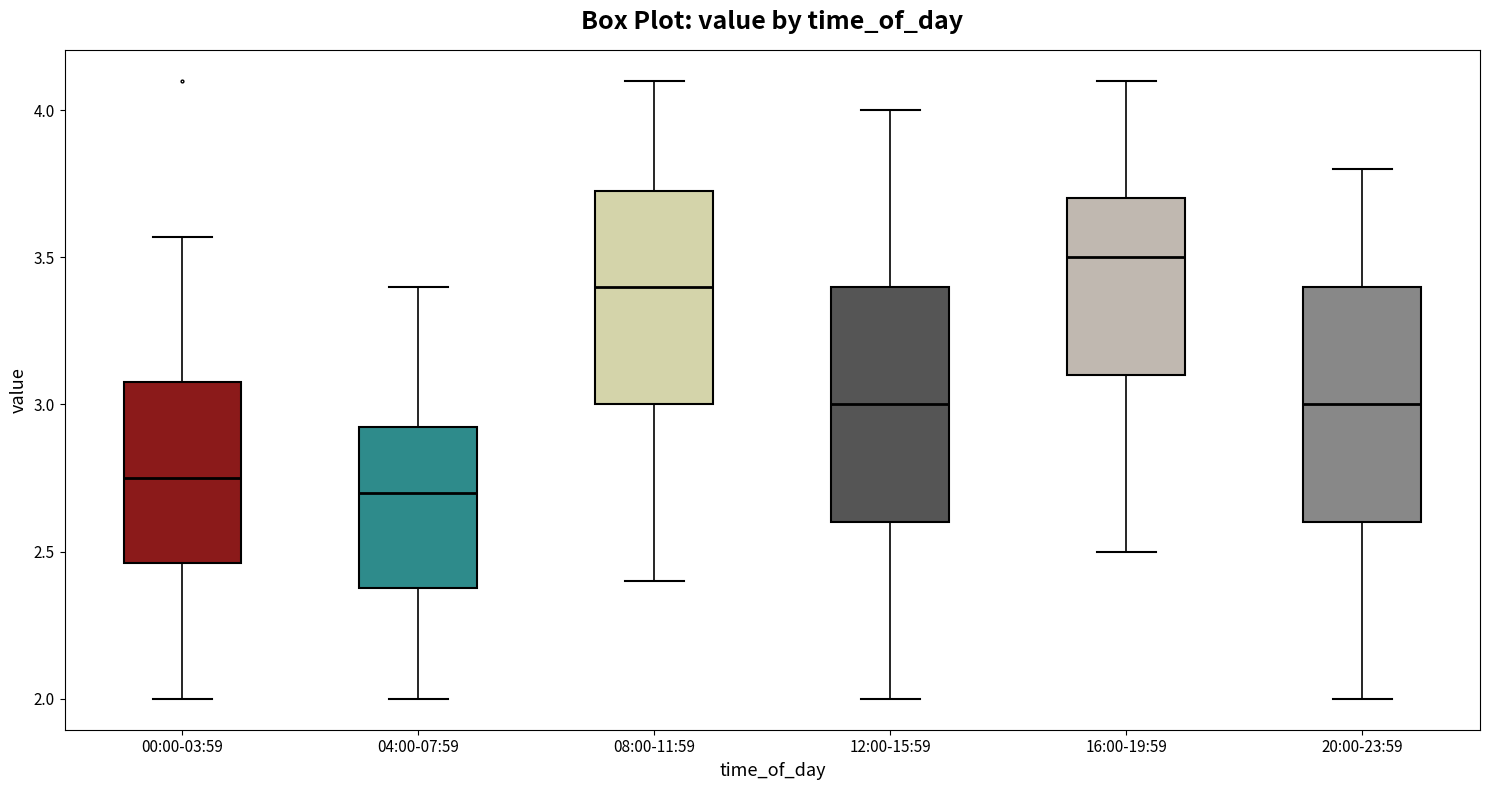

Reading left to right, read every box against the y-axis: the position of its median line, the range the box covers, and the ends of its whiskers. The values are not printed on the chart, so give them approximately, as read against the axis.

00:00-03:59: median 2.75, box 2.45 to 3.10, whiskers 2.00 to 3.55
04:00-07:59: median 2.70, box 2.40 to 2.95, whiskers 2.00 to 3.40
08:00-11:59: median 3.40, box 3.00 to 3.75, whiskers 2.40 to 4.10
12:00-15:59: median 3.00, box 2.60 to 3.40, whiskers 2.00 to 4.00
16:00-19:59: median 3.50, box 3.10 to 3.70, whiskers 2.50 to 4.10
20:00-23:59: median 3.00, box 2.60 to 3.40, whiskers 2.00 to 3.80